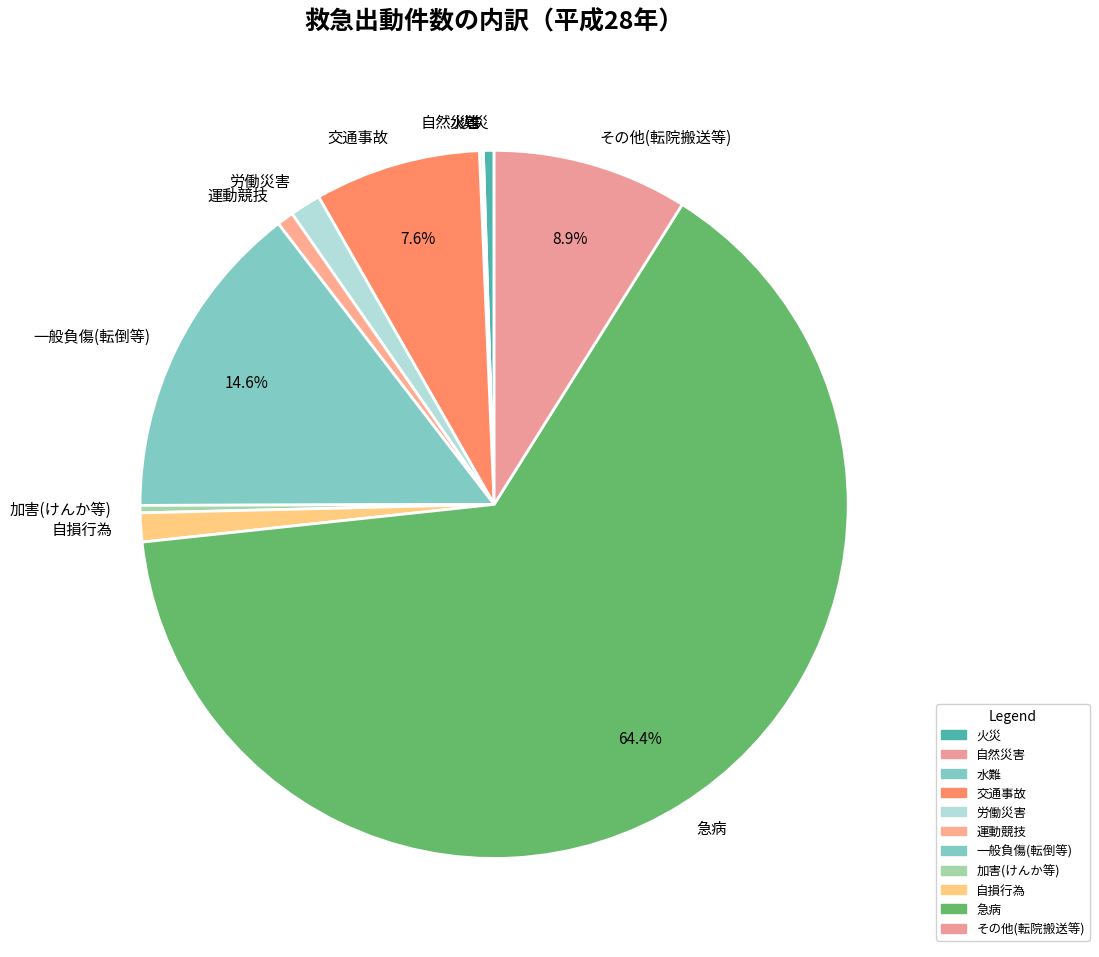

Do 加害(けんか等) and その他(転院搬送等) together represent more than half of the pie?

No